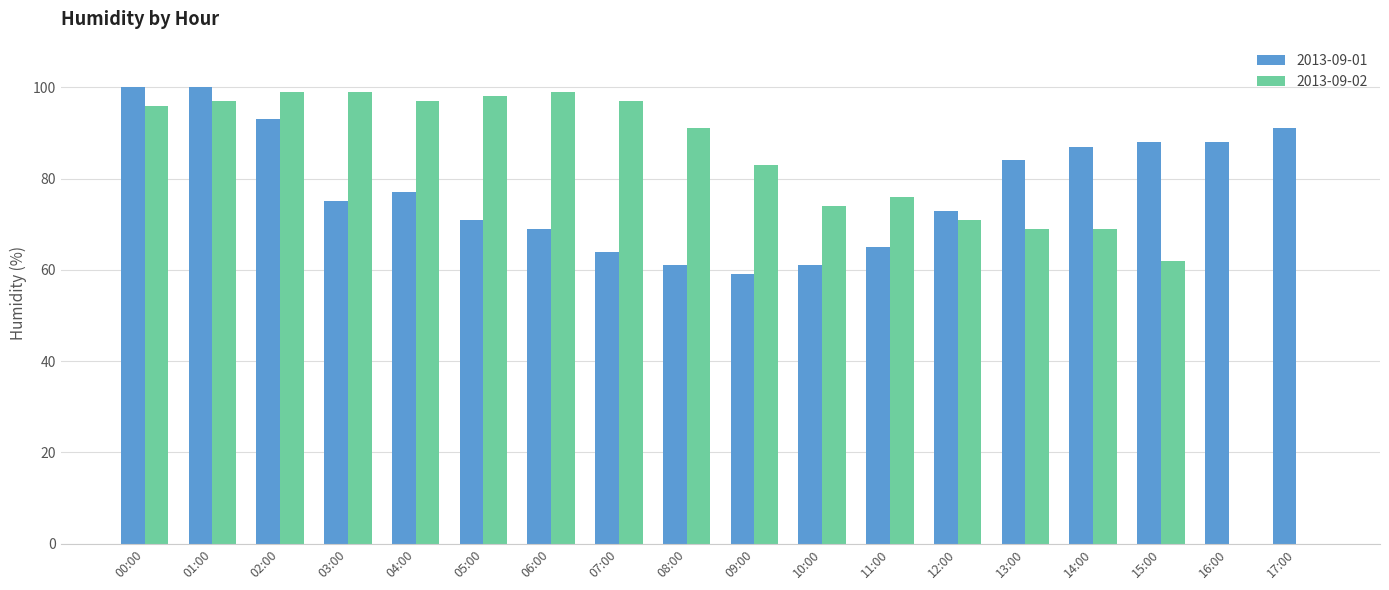

What is the difference between the 2013-09-02 values at 12:00 and 01:00?

26